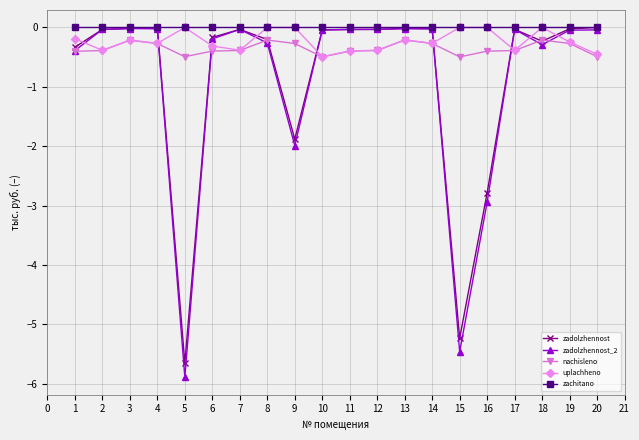

The uplachheno series shows -0.2 at 19. True or false?

True